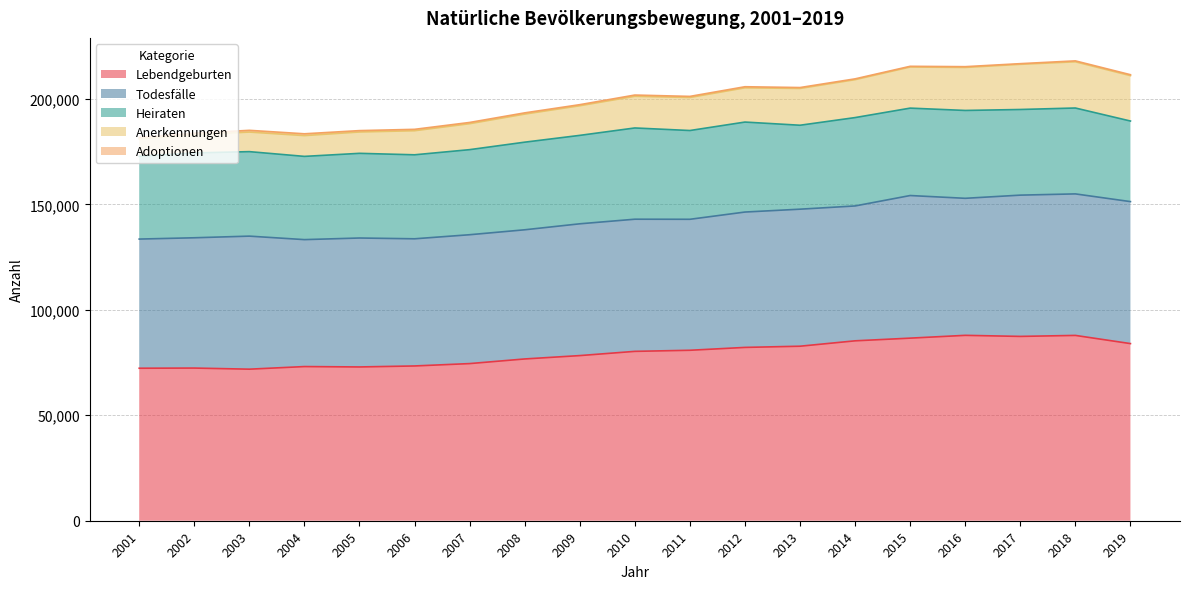

How many interior local valleys does the Adoptionen series have?

5